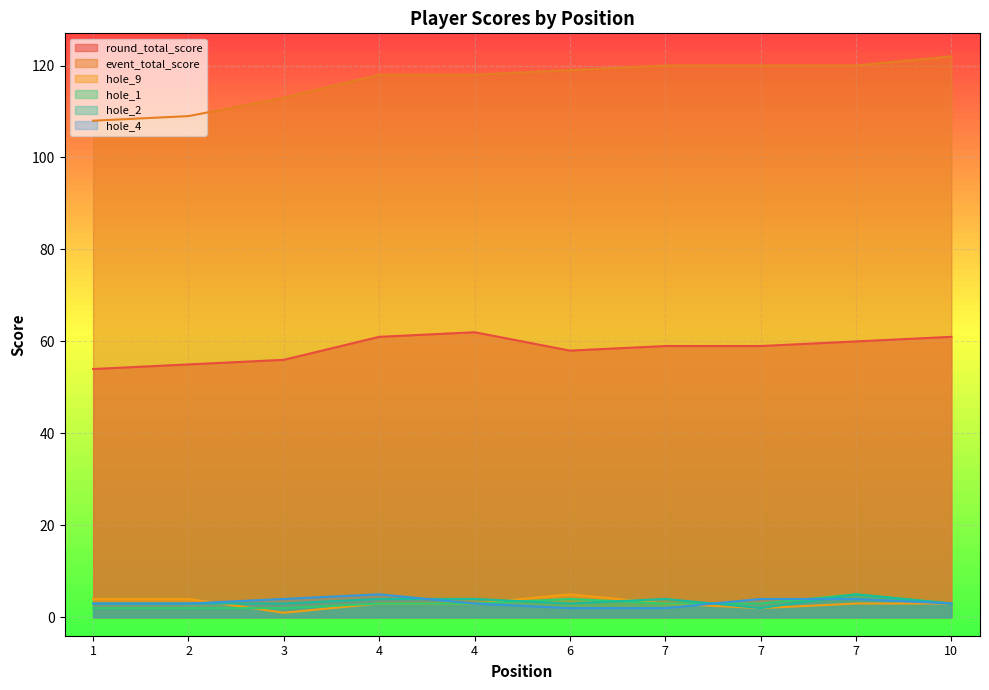

At which label does hole_4 first exceed 3?

3